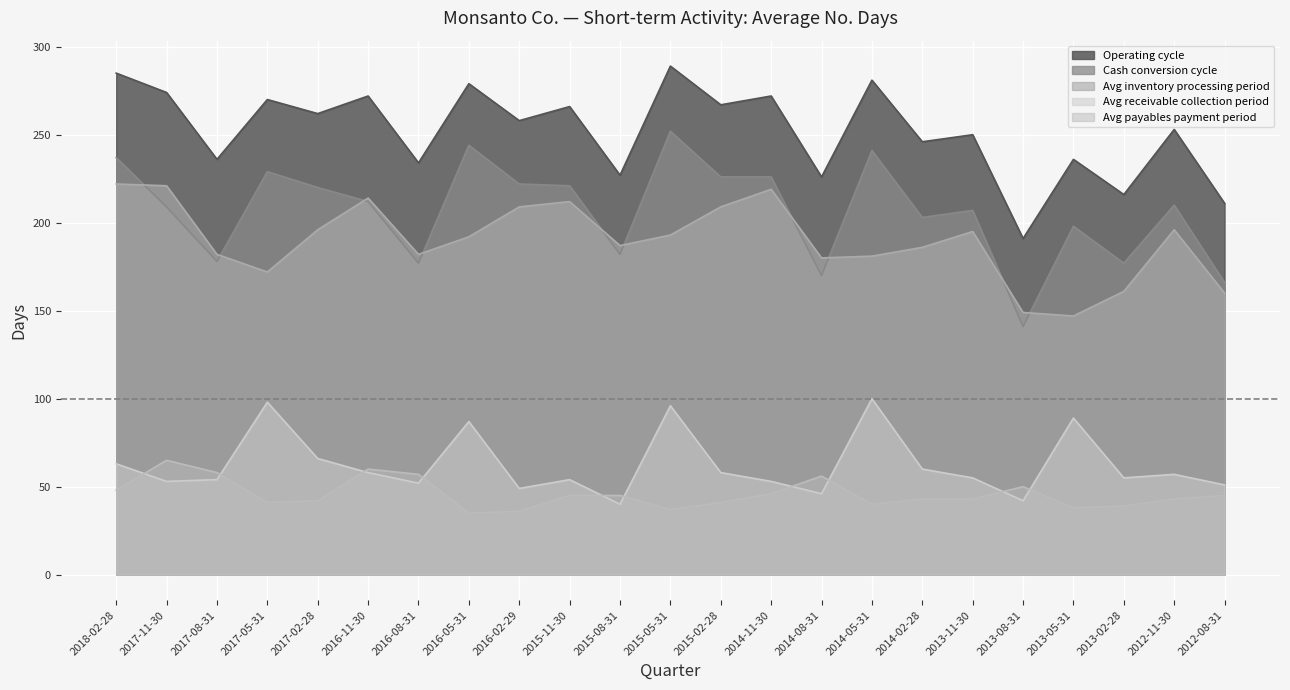

In Avg inventory processing period, how many points are higher than both neighbors (excluding endpoints)?

5